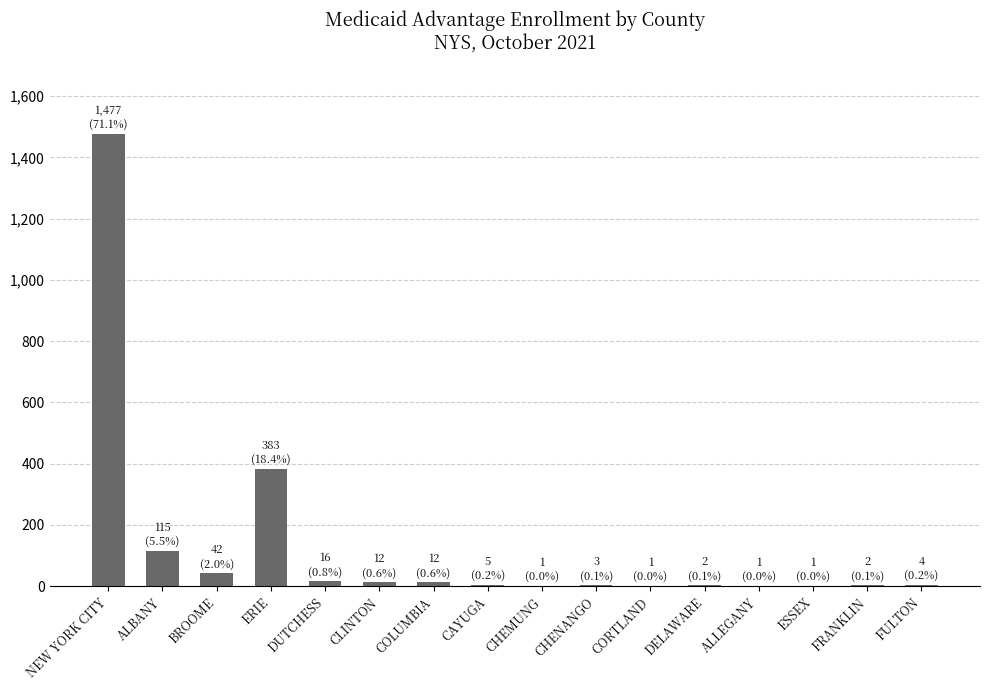

What is the difference between the values at FULTON and FRANKLIN?

2